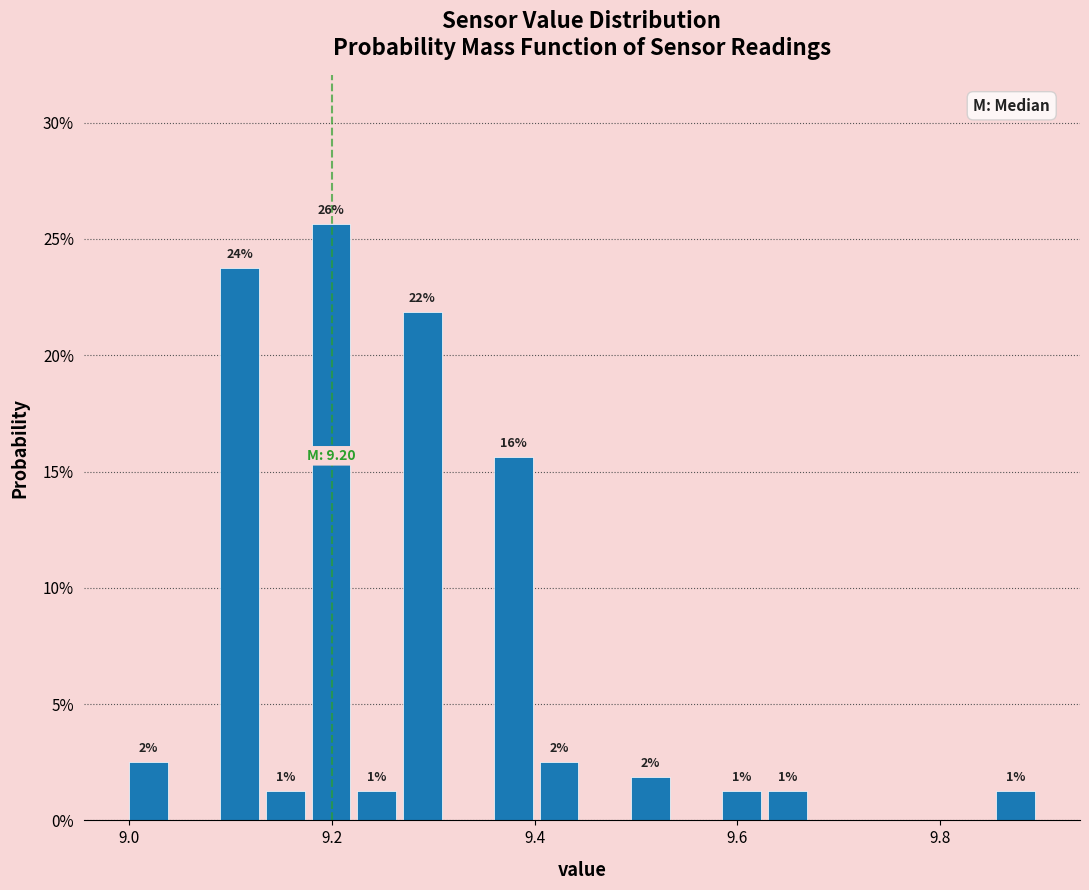

Read against the x-axis, roughly where is the centre of the tallest bar?

9.20